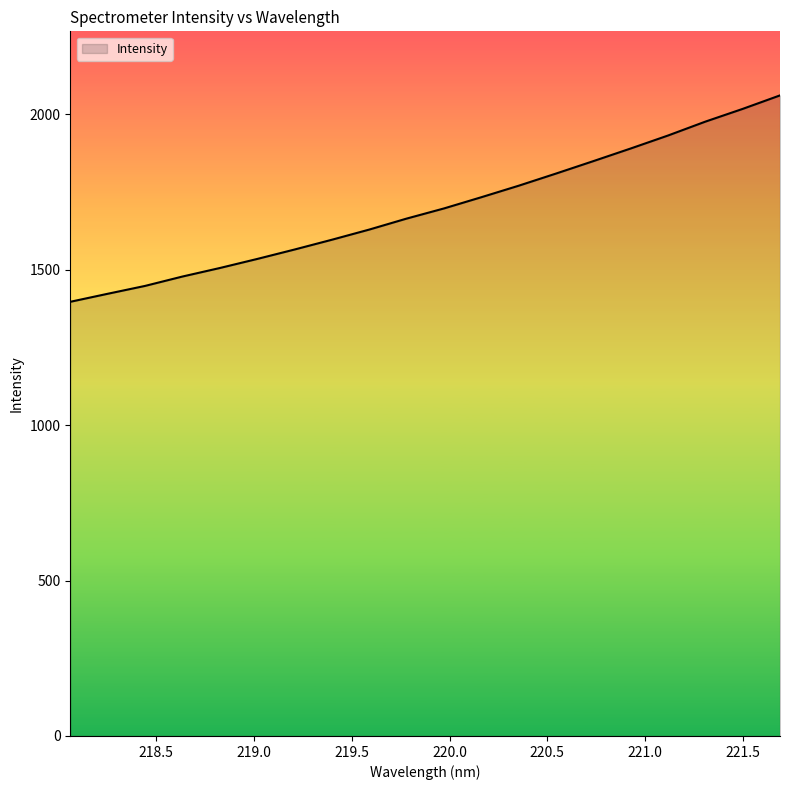

What is the smallest value displayed?

1396.7